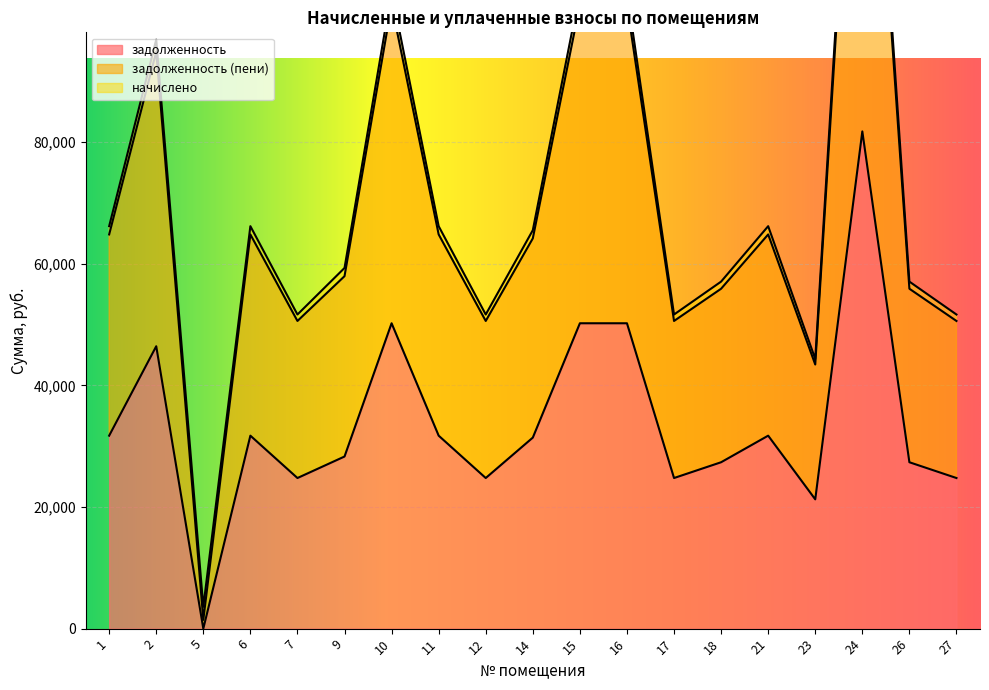

What is the sum of all задолженность (пени) values?

1339867.0